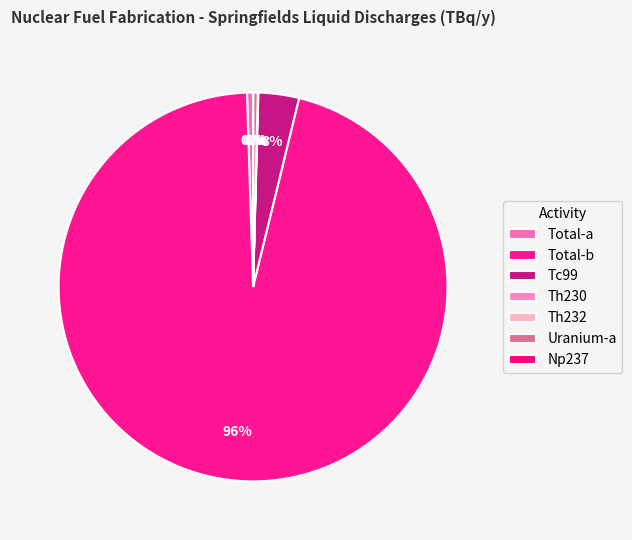

Count the number of slices in the pie.

7